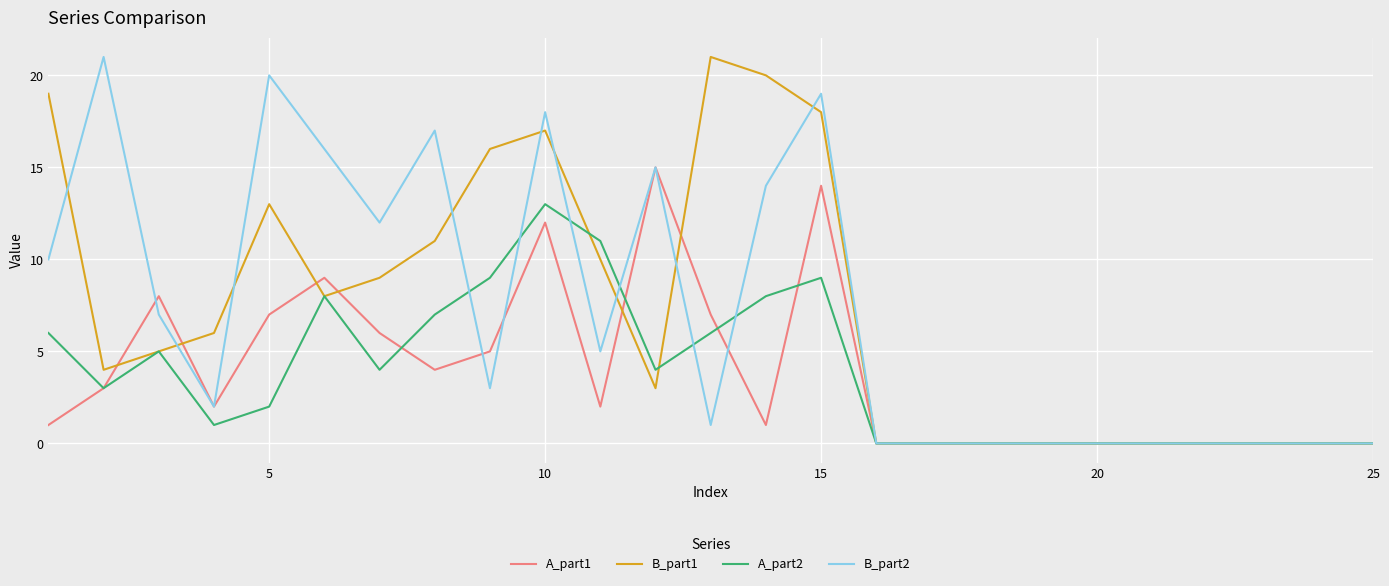

What is the sum of all A_part1 values?

96